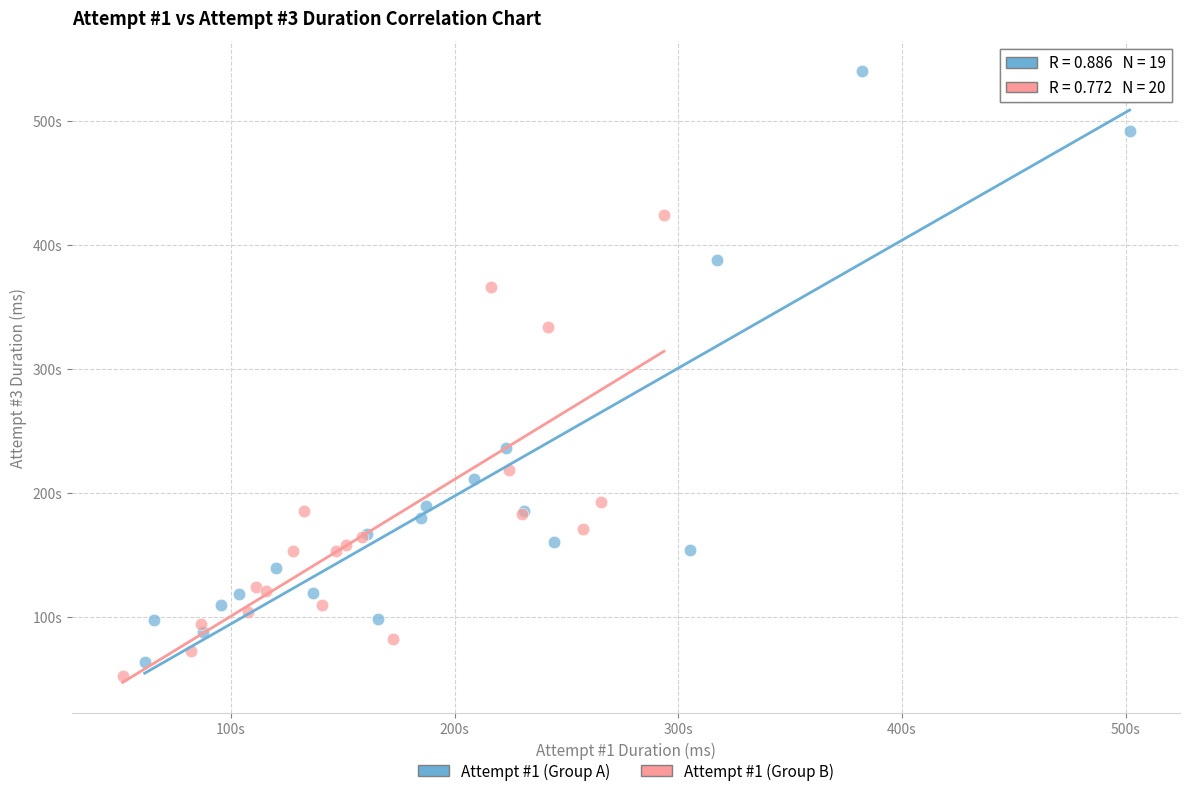

Which series contains the highest Y value?

Attempt #1 (Group A)